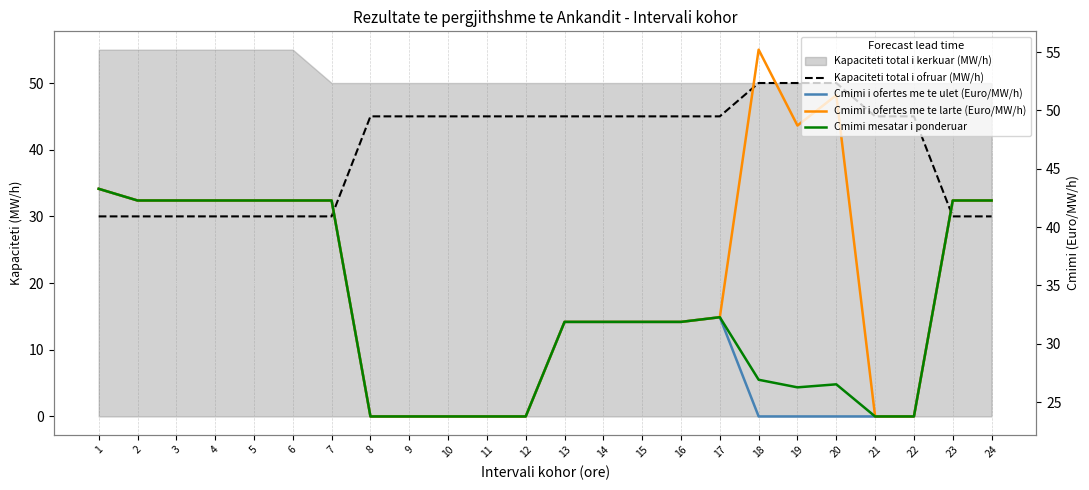

The value of Cmimi mesatar i ponderuar at 22 is 23.8. True or false?

True